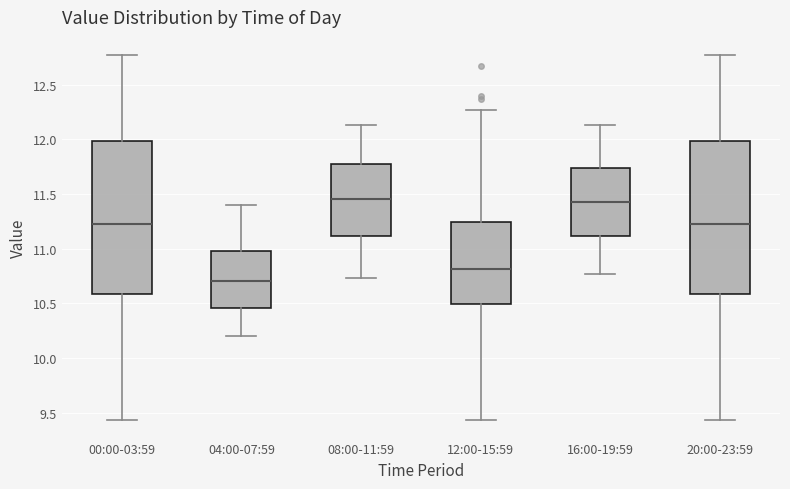

Where does the upper whisker of the box for 20:00-23:59 end on the y-axis? The values are not printed on the chart, so give them approximately, as read against the axis.

12.75